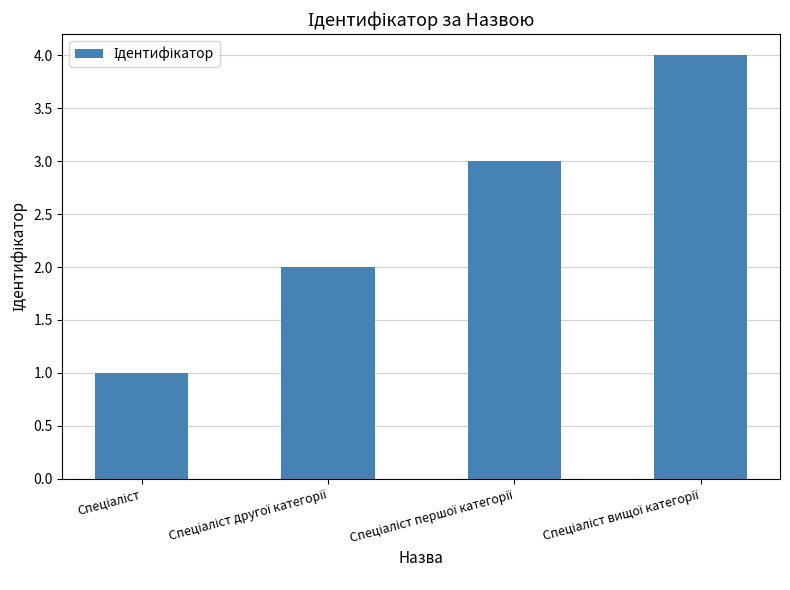

What is the maximum value shown in the chart?

4